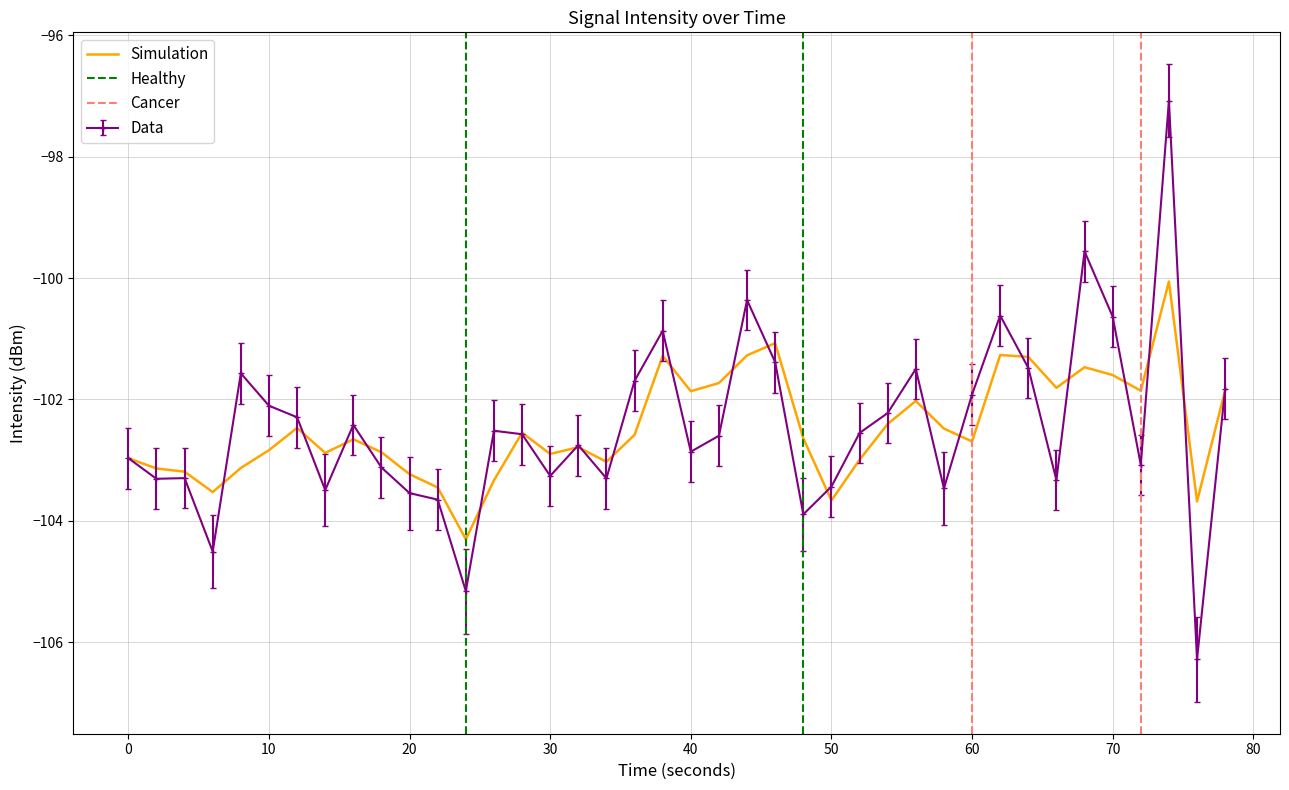

The Data series shows -39.8 at 50. True or false?

False